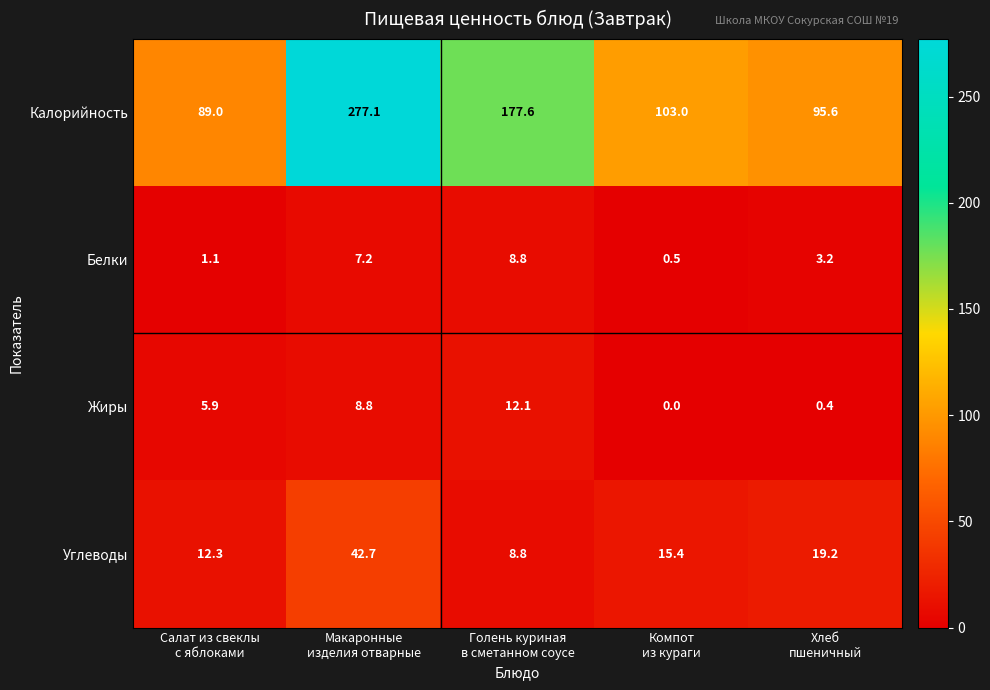

At which category is the sum across all series the highest?

Макаронные
изделия отварные